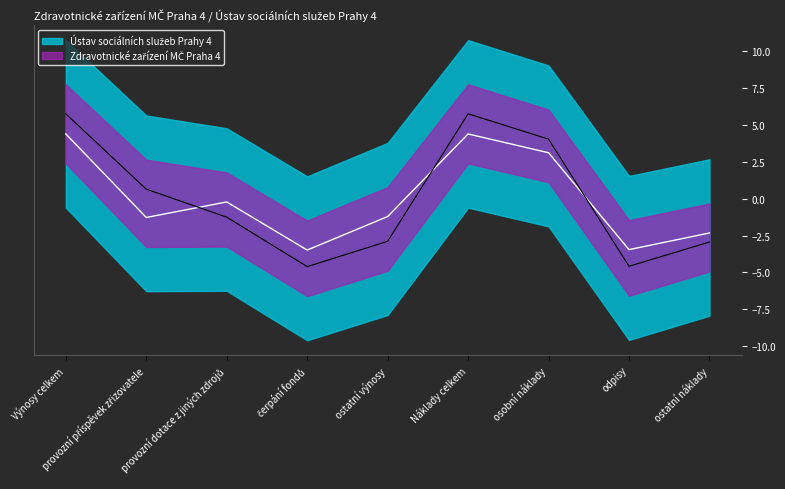

What is the difference between the highest and lowest values at Výnosy celkem?

1.4